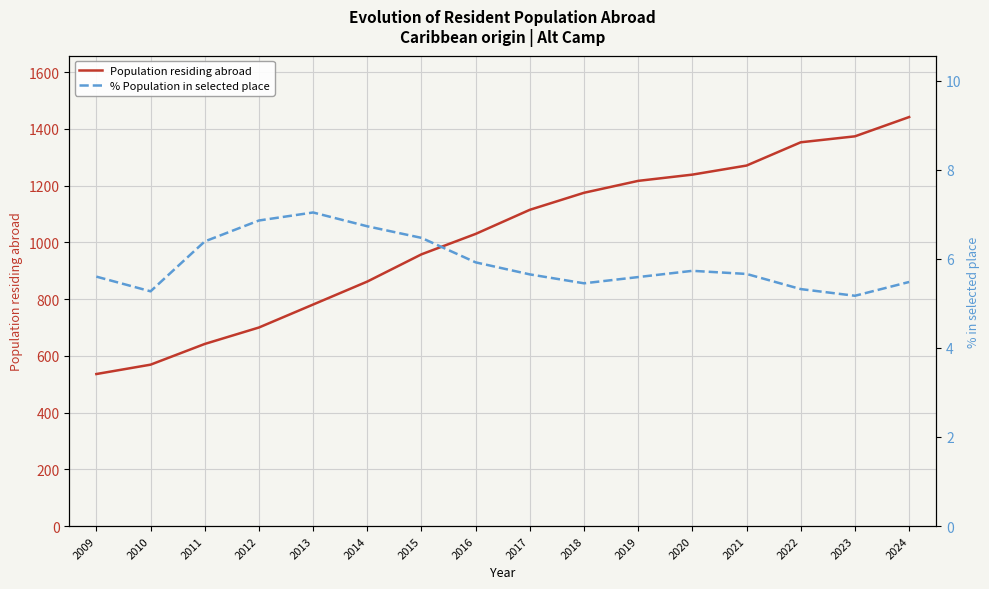

True or false: Population residing abroad has a value of 1353 at 2022.

True